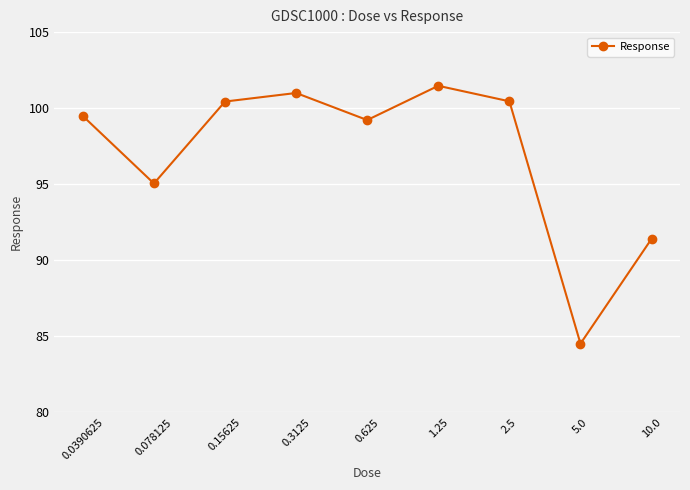

What is the value of the 5th point from the left?

99.2